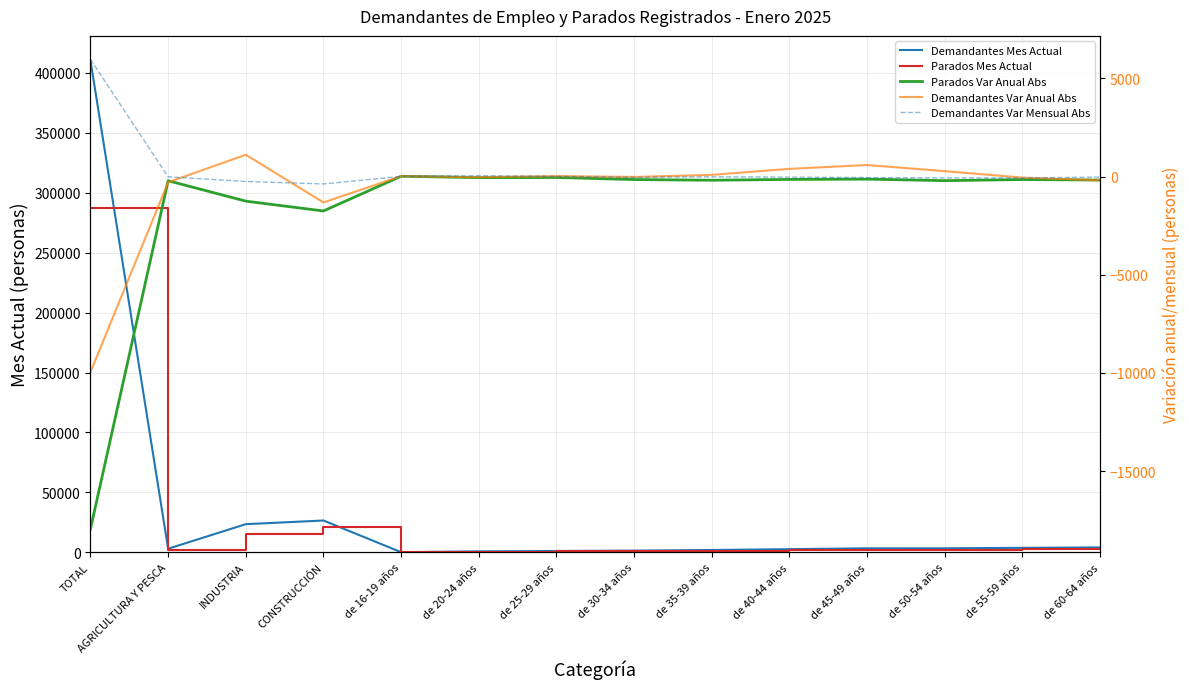

How many values in the Demandantes Mes Actual series exceed 3362?

6